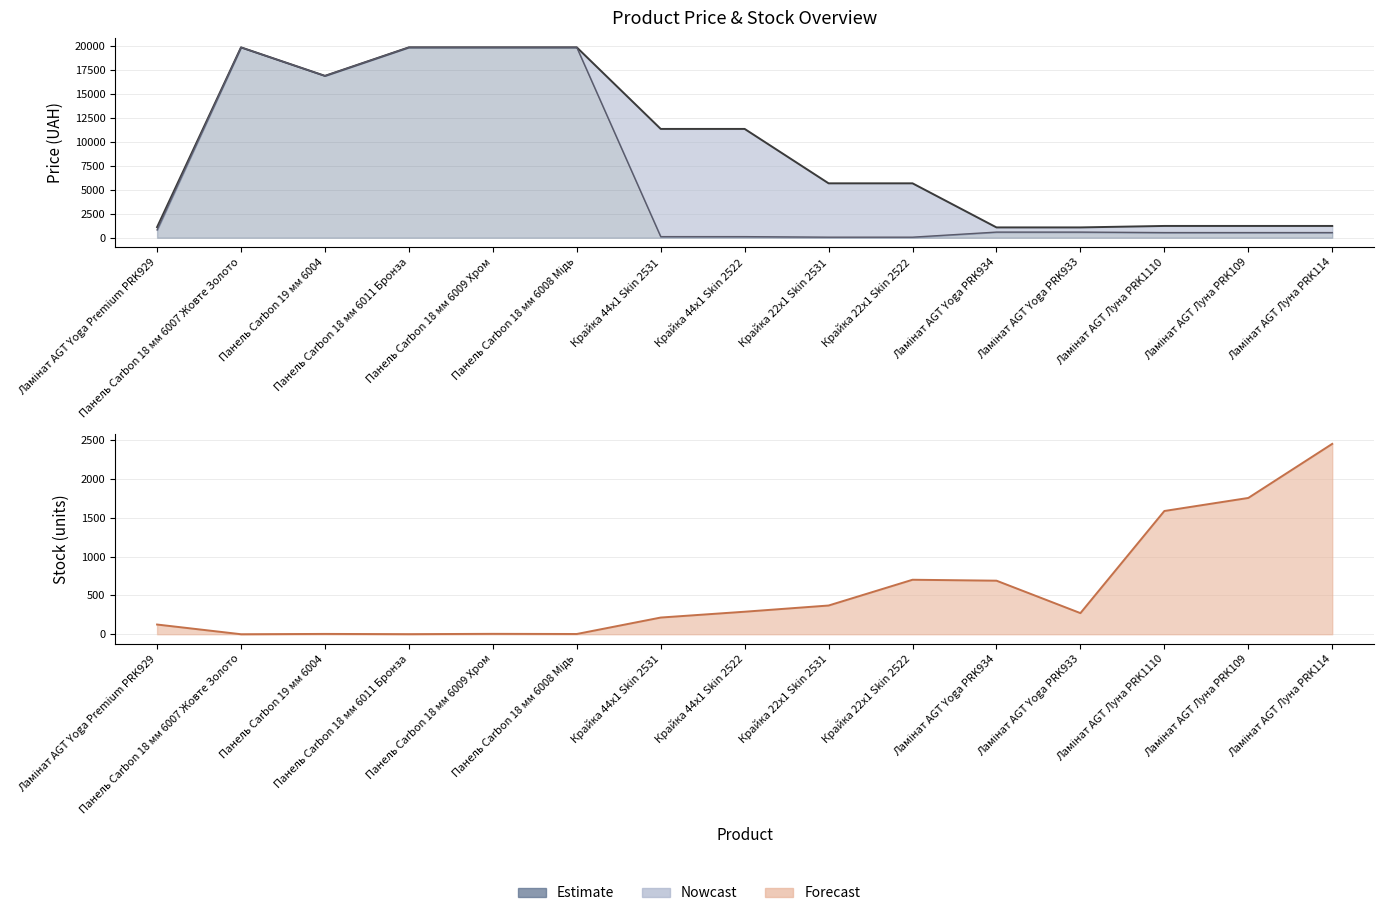

Which category has the highest value in the Ціна series?

Панель Carbon 18 мм 6007 Жовте Золото